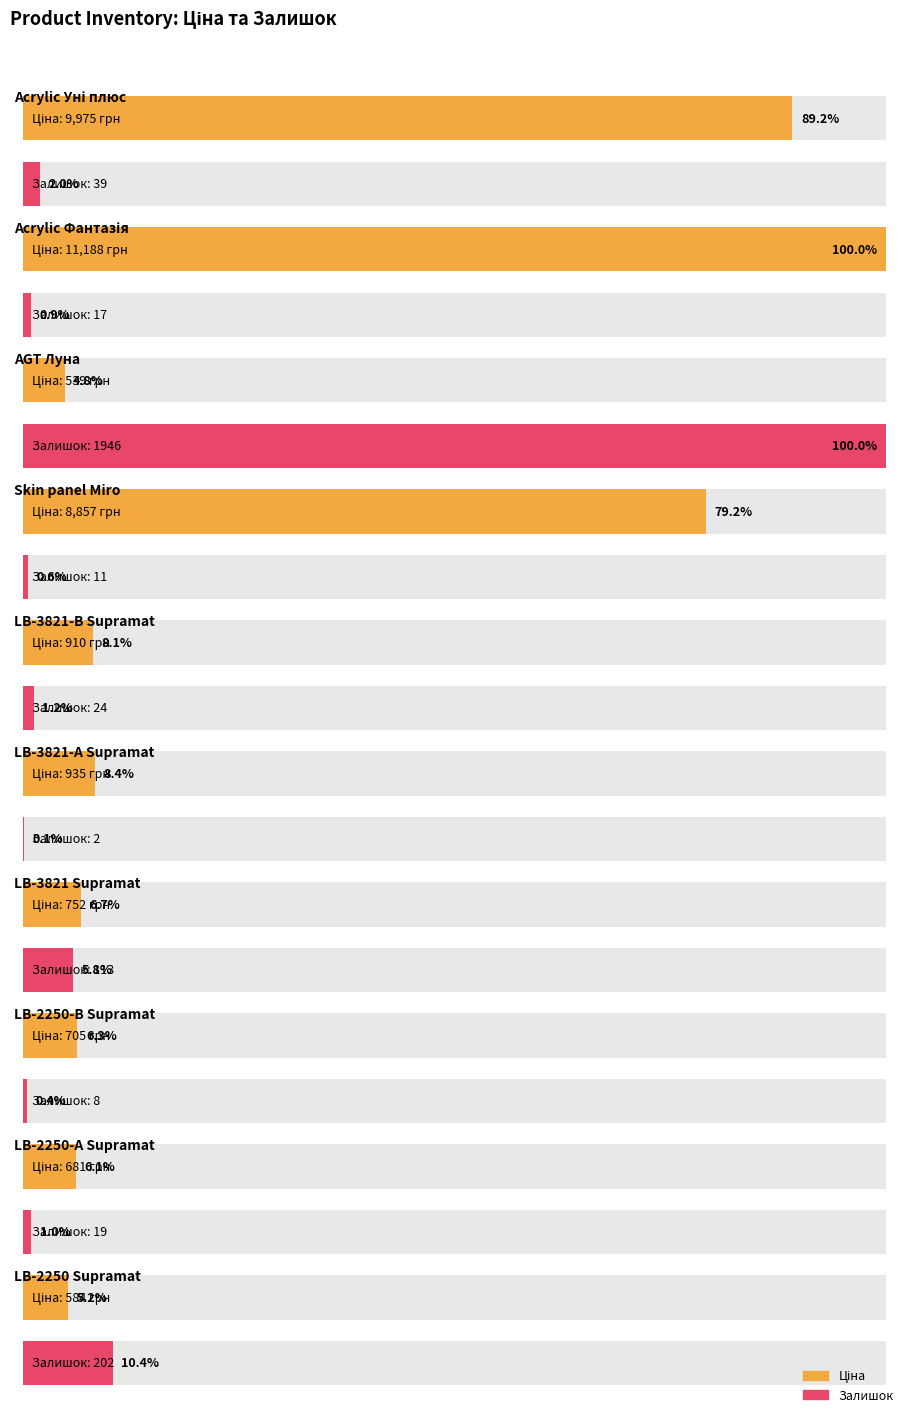

What is the sum of all Ціна values?

35126.5